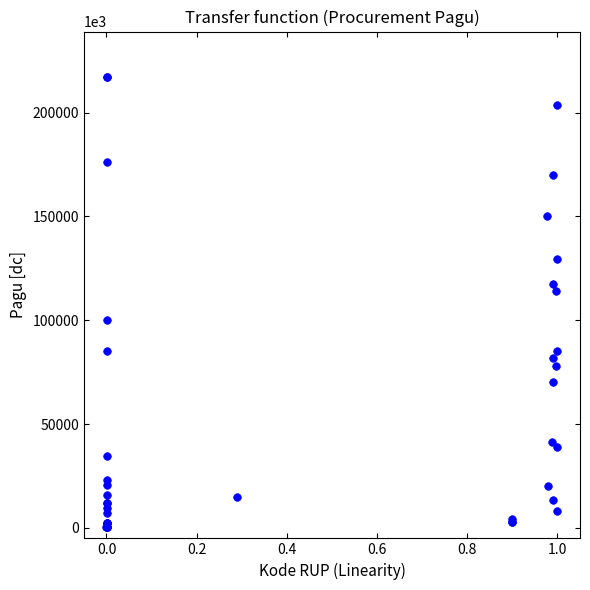

What Y value in the scatter plot is closest to 108830000?

114296000